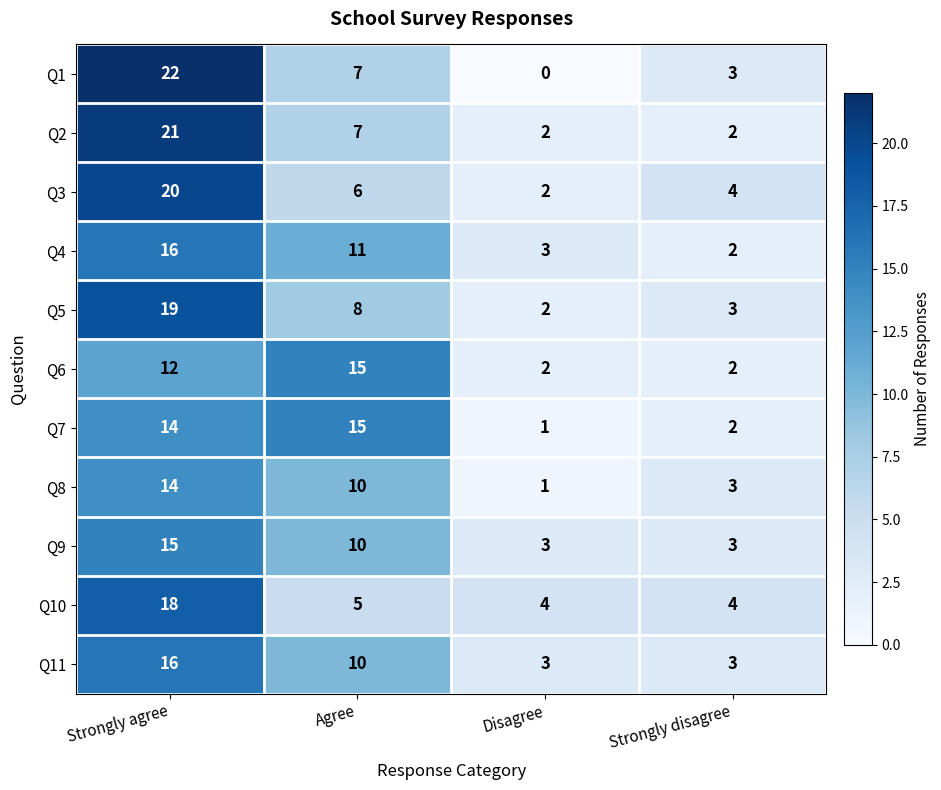

The Q4 series shows 8 at Strongly agree. True or false?

False